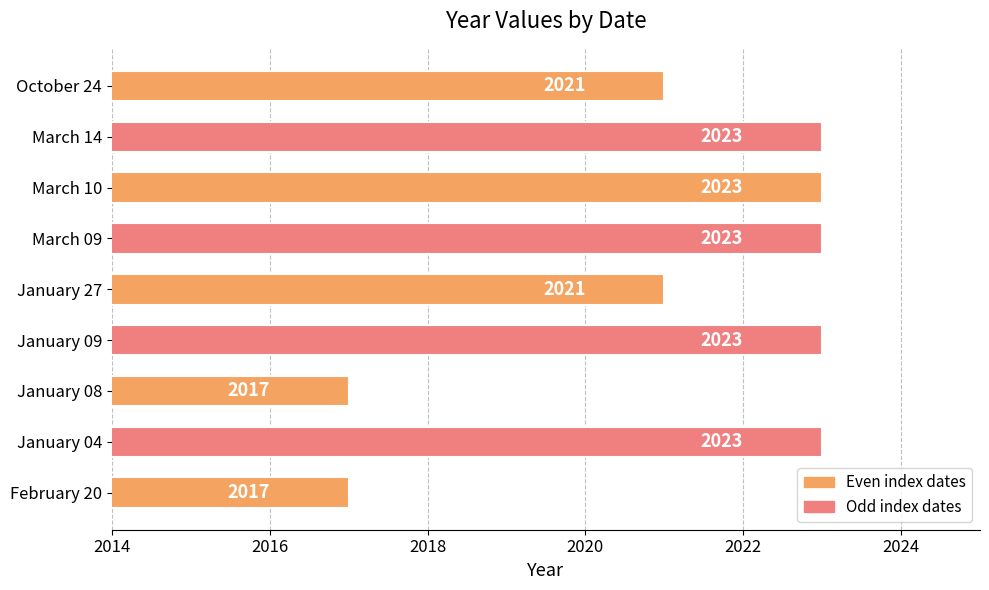

The value at March 14 is 2023. True or false?

True